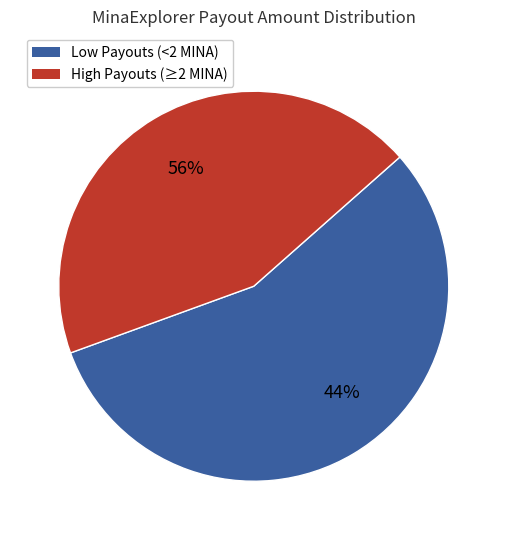

Is Payout 328 the majority of the pie?

No